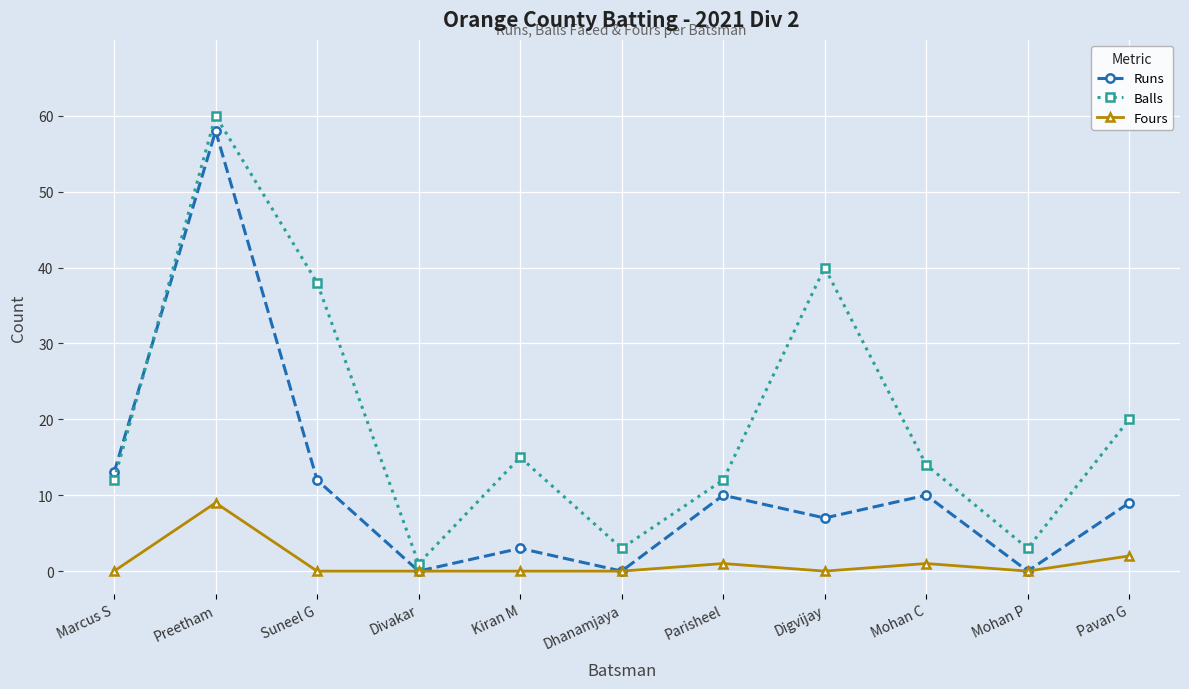

List the series in order of their peak value, lowest first.

Fours, Runs, Balls